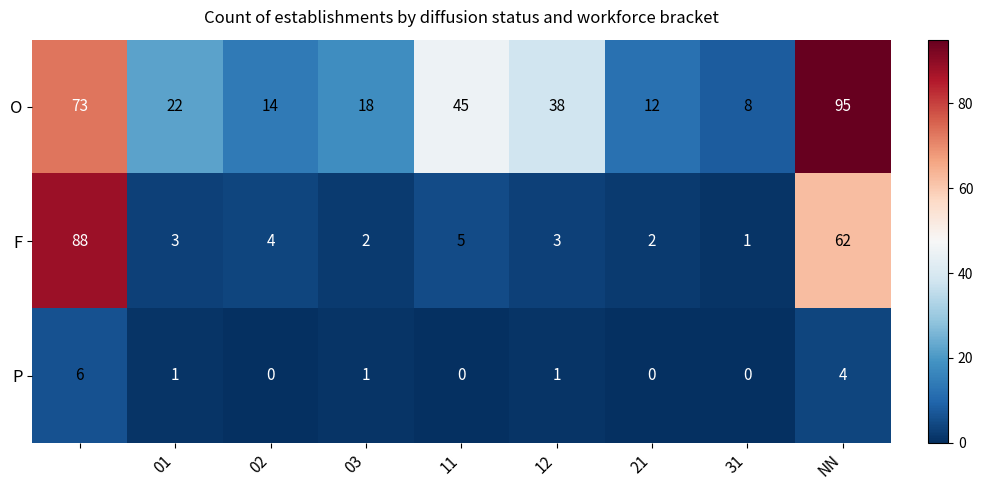

How many categories are shown in the chart?

9